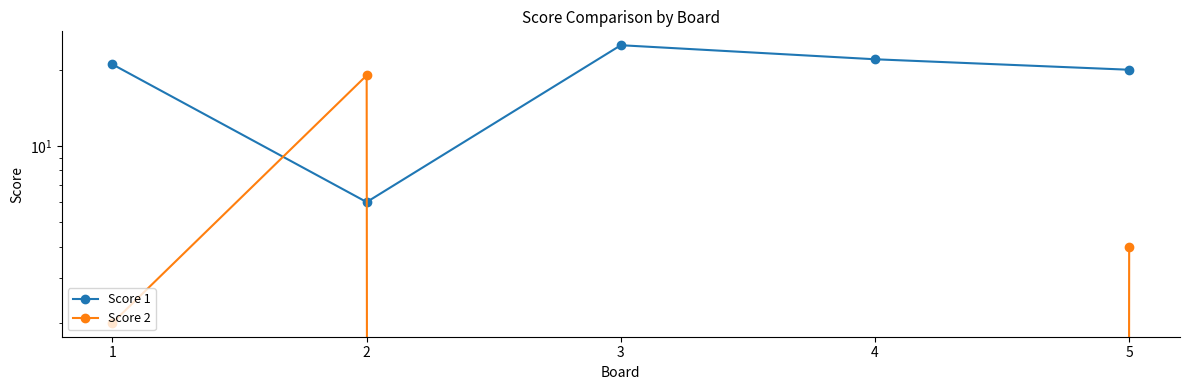

After their last crossing, which series has the higher values: Score 1 or Score 2?

Score 1